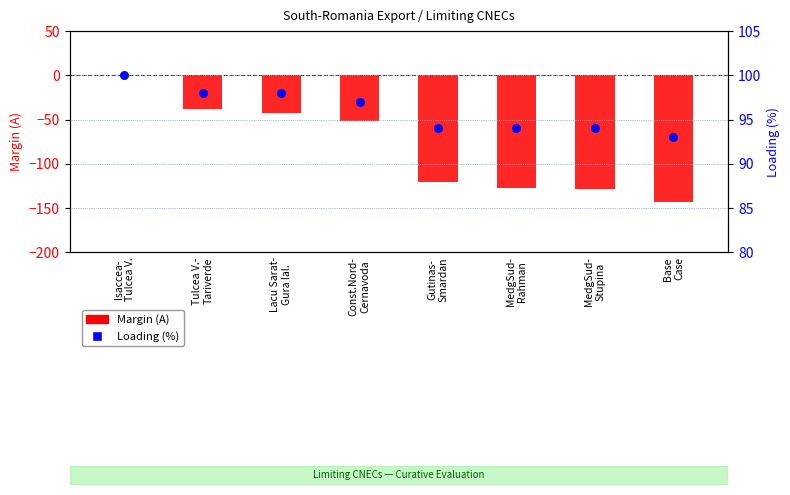

Is the value of Margin (A) at Base
Case greater than the value of Loading (%) at Isaccea-
Tulcea V.?

No